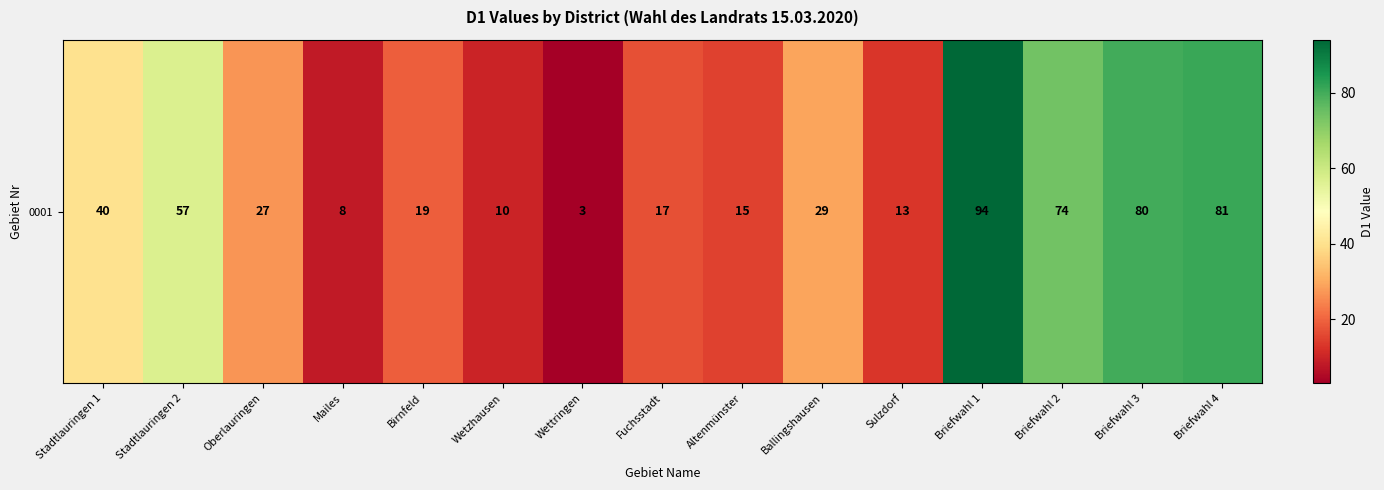

What is the greatest value displayed?

94